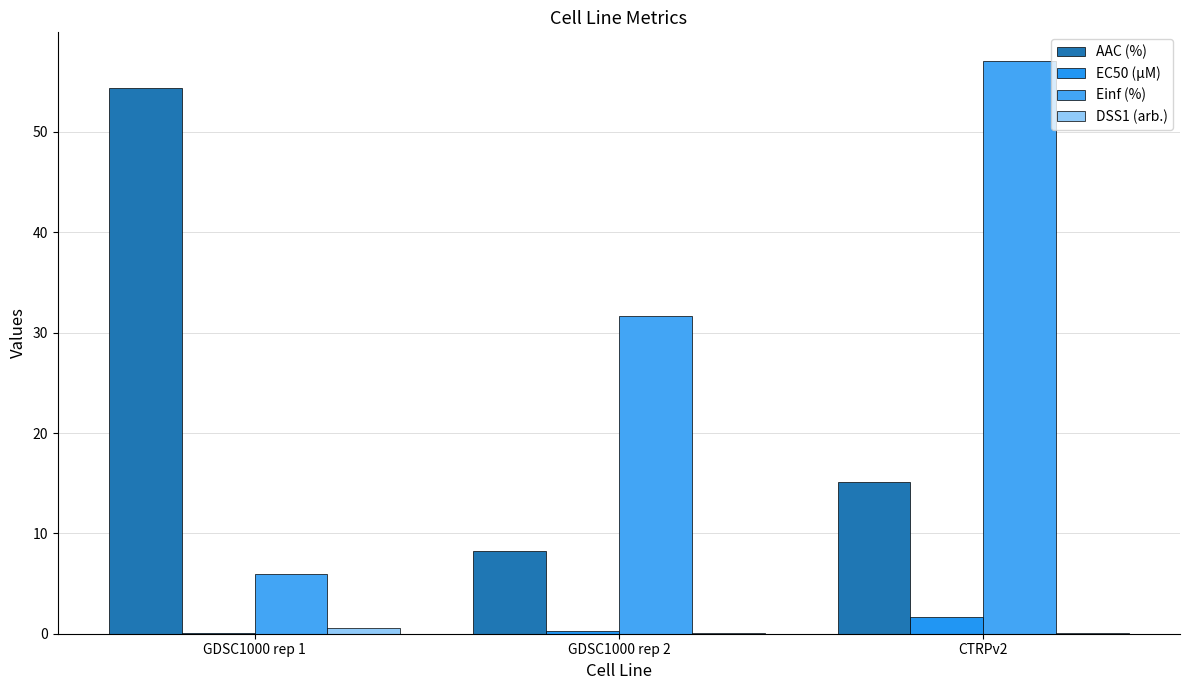

How many categories are shown in the chart?

3